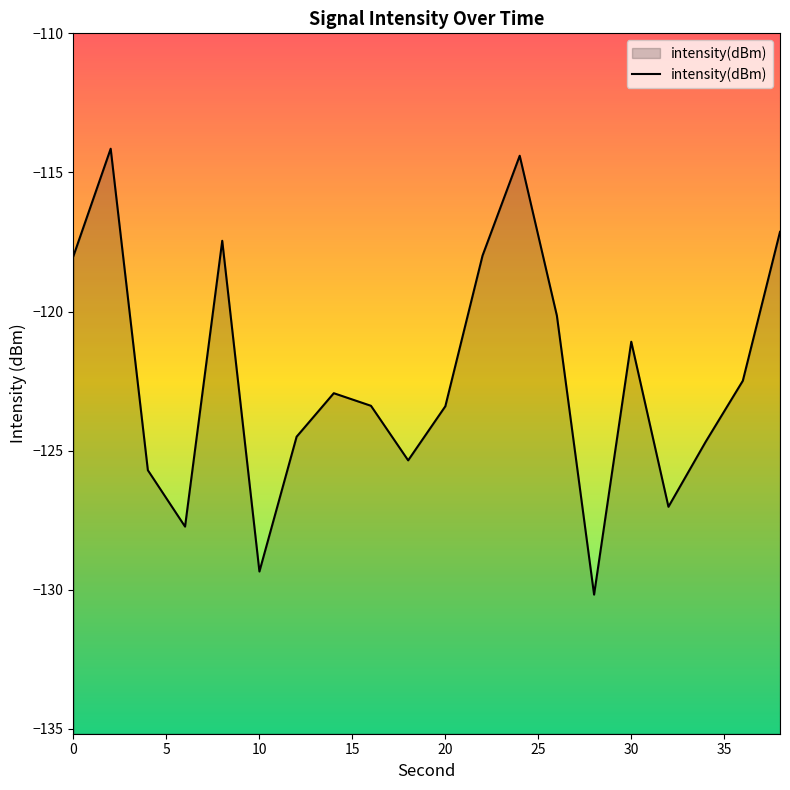

What is the smallest value displayed?

-130.2